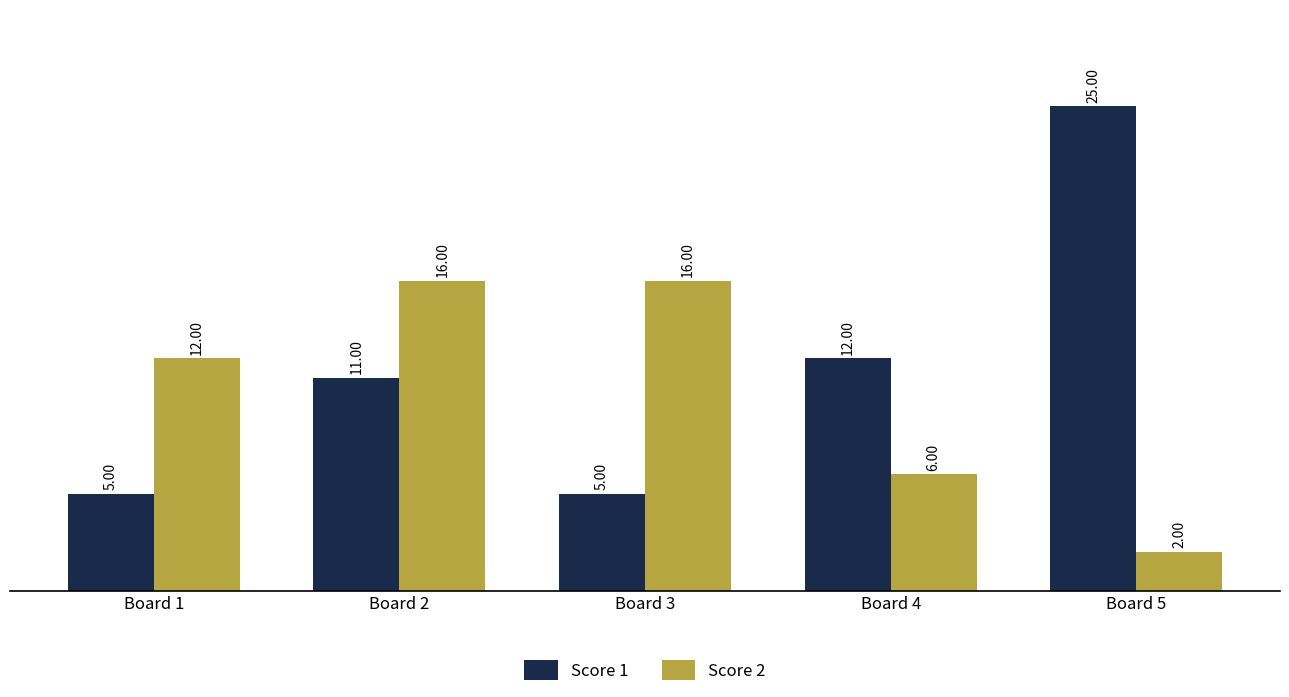

List the series in order of their peak value, lowest first.

Score 2, Score 1